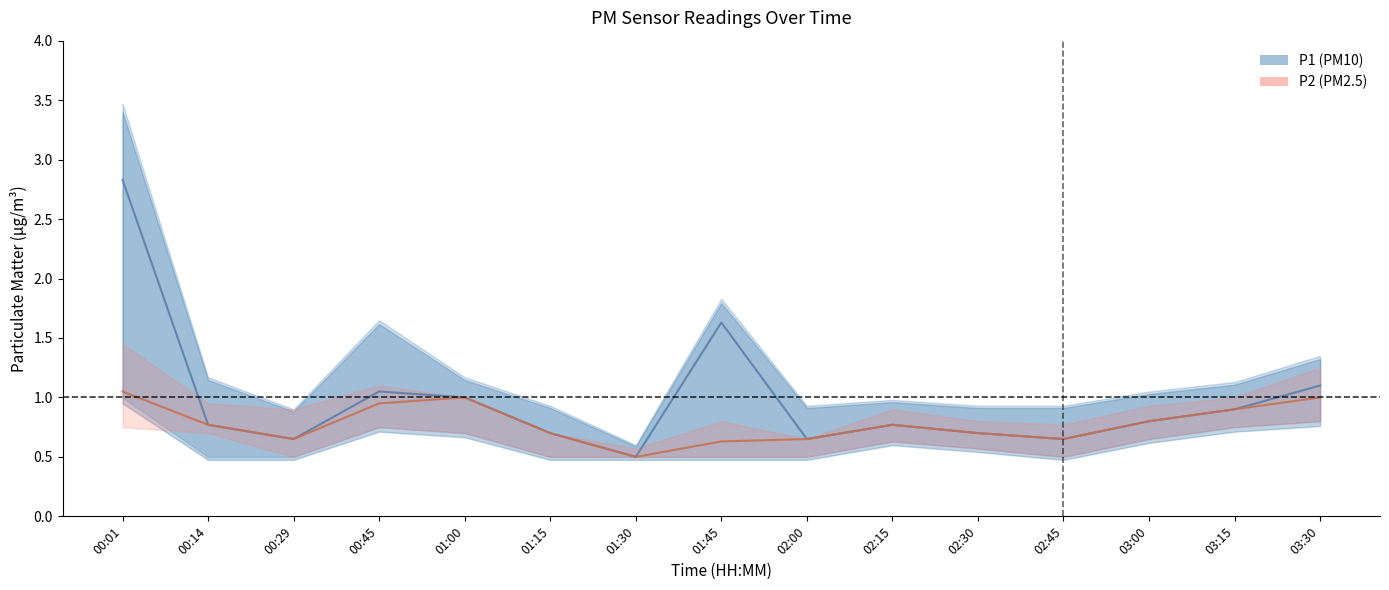

Between 00:29 and 00:14, which is larger?

00:14